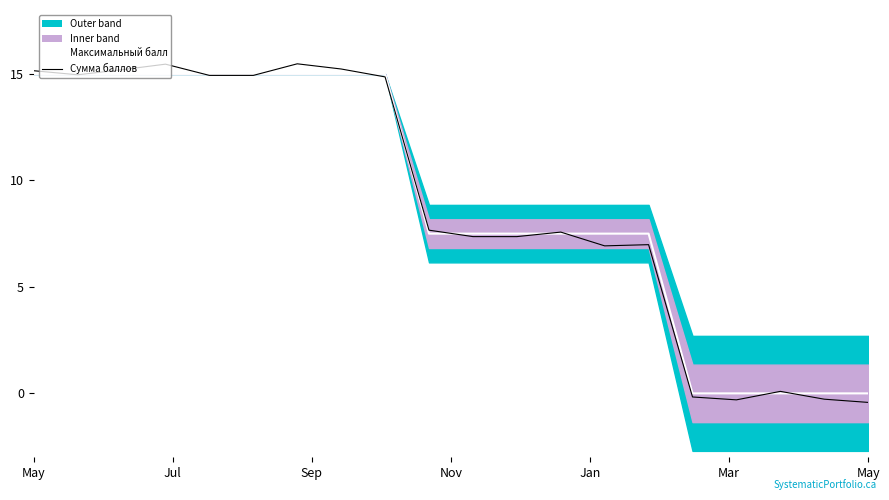

True or false: Максимальный балл has more than 1 points higher than both neighbors.

False